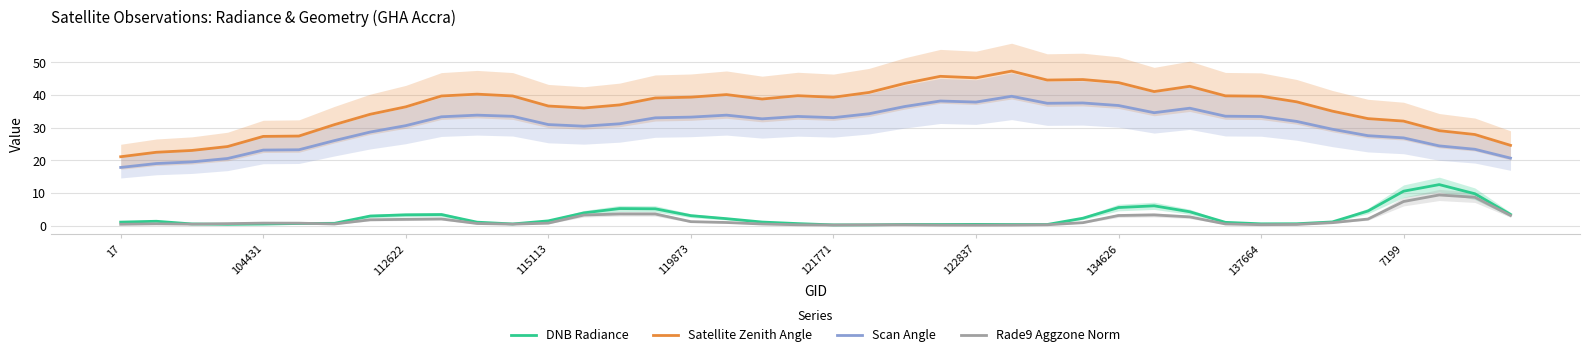

What are all the series names shown in the legend?

DNB Radiance, Satellite Zenith Angle, Scan Angle, Rade9 Aggzone Norm